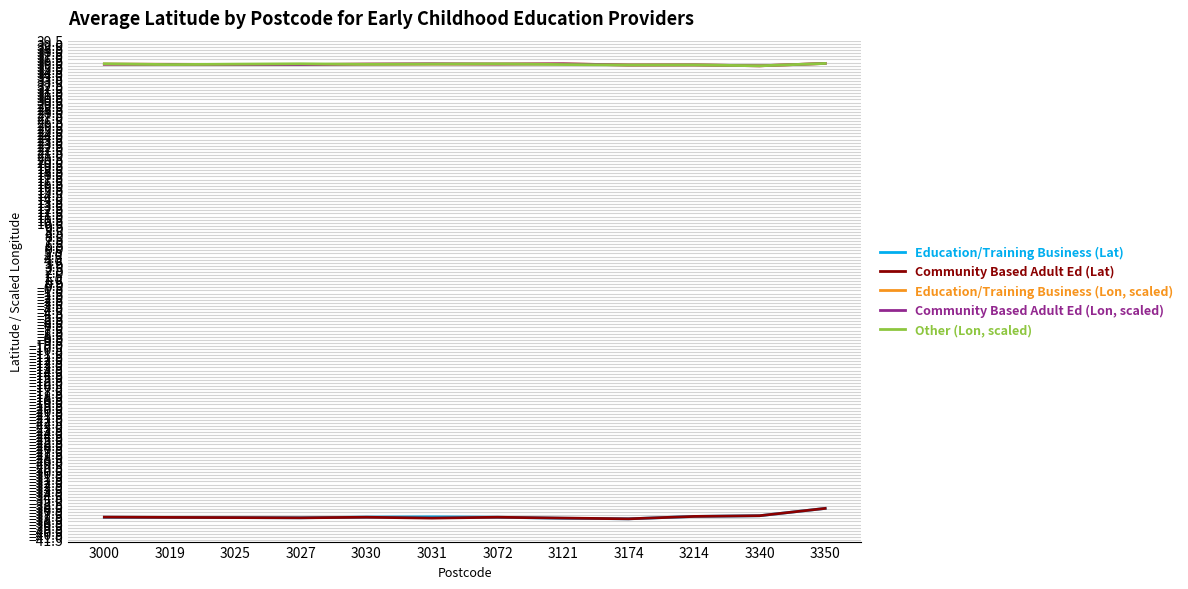

What is the difference between the maximum and second lowest values in the Education/Training Business (Lat) series?

1.6